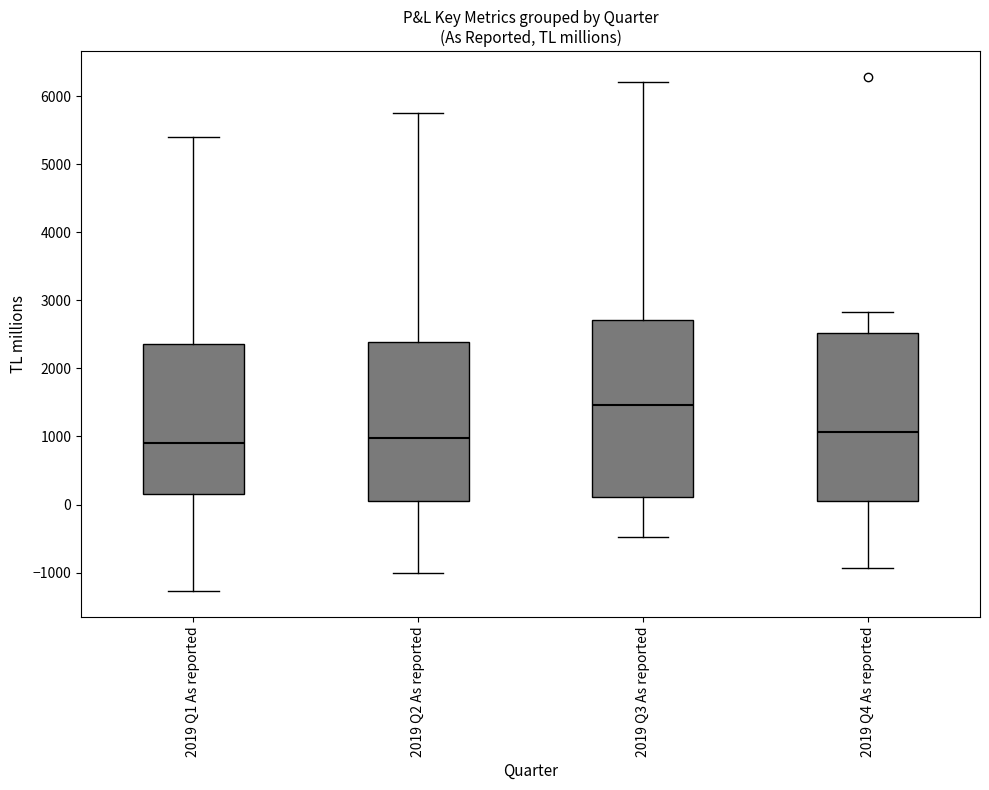

Which box is the tallest, from its lower edge to its upper edge?

2019 Q3 As reported